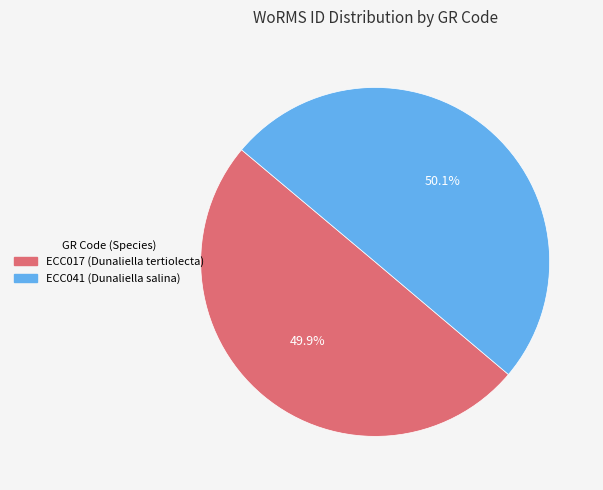

Approximately how many times larger is the value at ECC017 compared to ECC041?

1.0